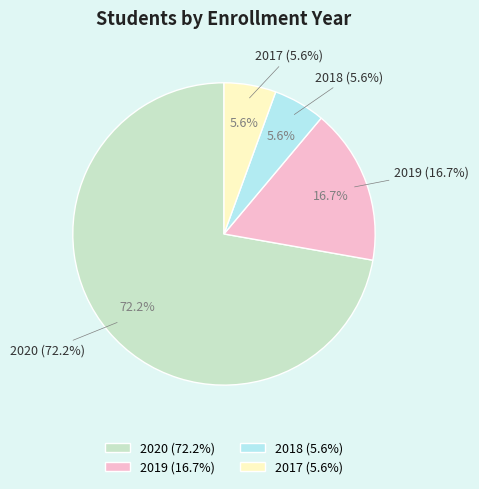

Does any single category account for the majority?

Yes